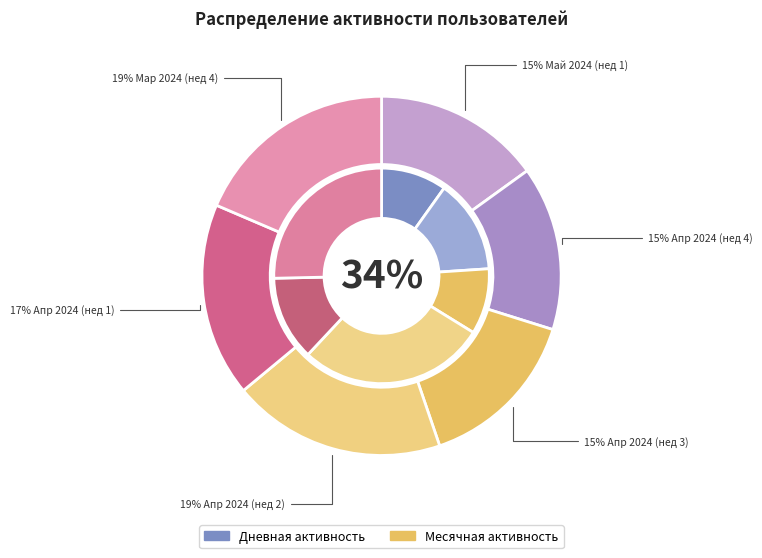

What percentage do 2024-04-24 and 2024-05-01 together represent?

17.5%